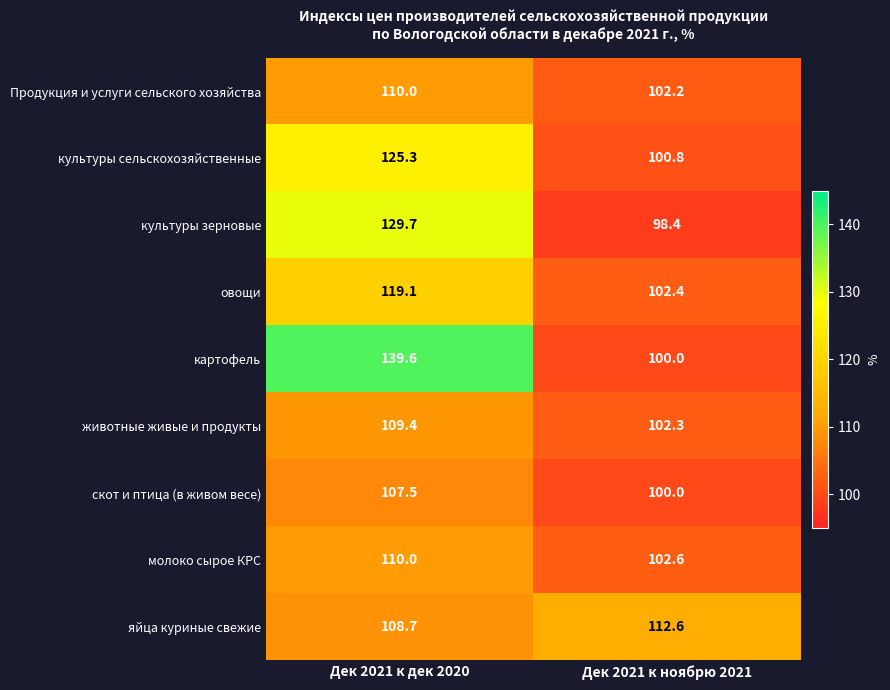

Which series has the widest spread of values?

картофель